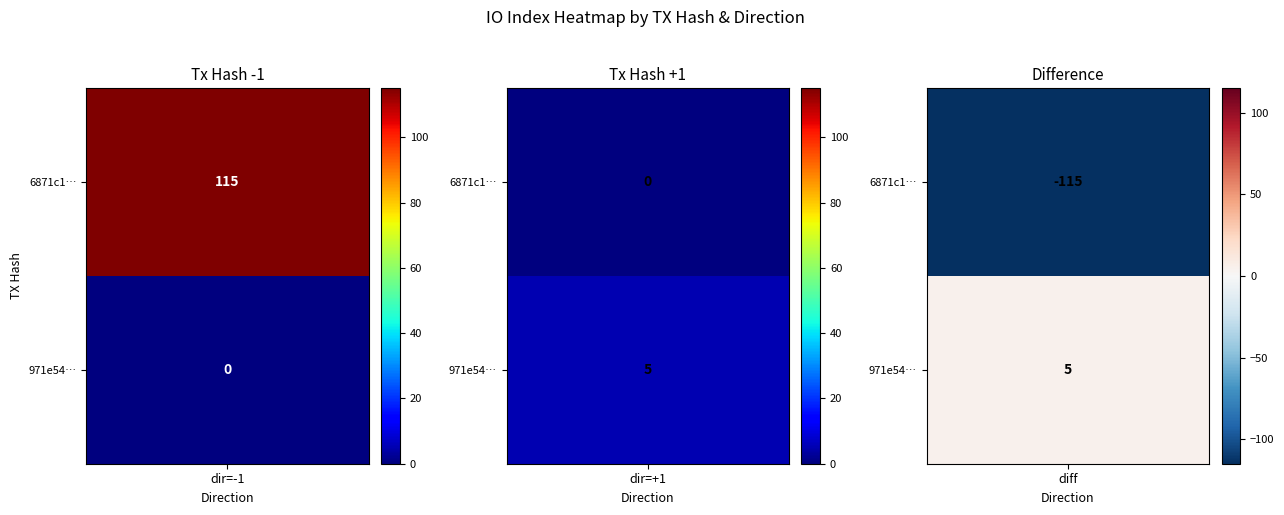

At io_index, list the series in order from largest to smallest.

6871c128a7bcb6d80043a6eeb4687ab7f3f5c14, 971e541cf455b1359e74e9977d32b808ac8766c